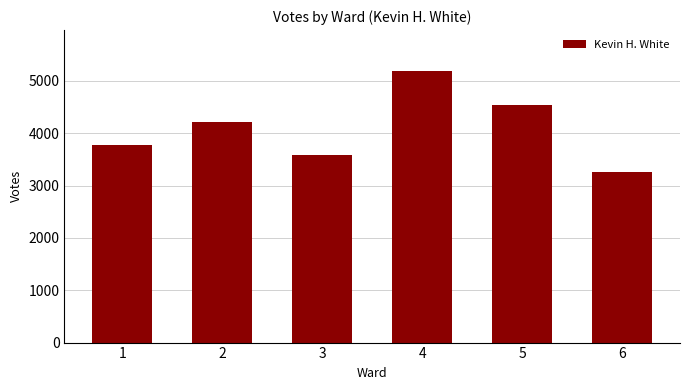

Reading left to right, what are all the values shown in this chart?

1=3777	2=4224	3=3581	4=5193	5=4545	6=3259